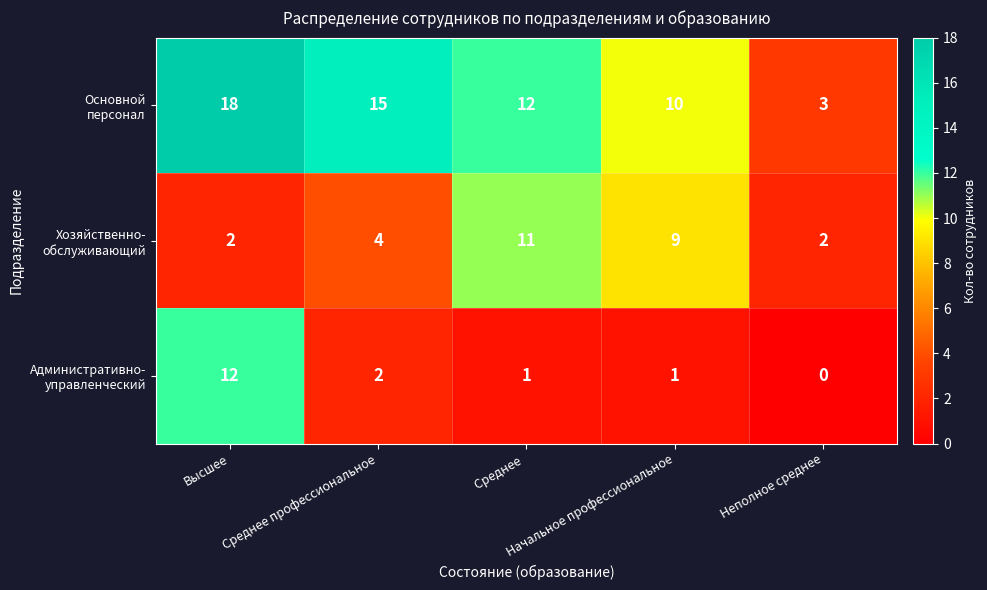

What is the greatest value displayed?

18